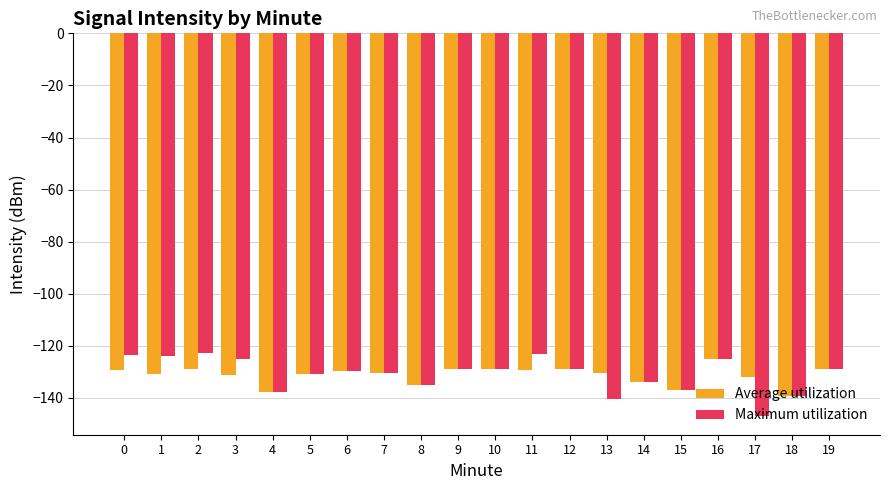

How many groups of bars are there?

20